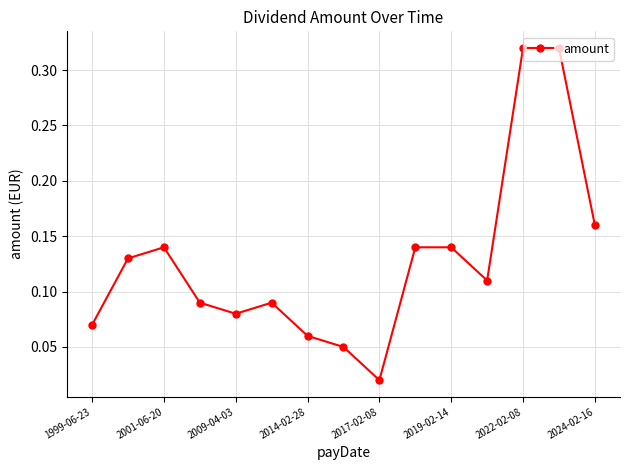

What is the sum of all values?

1.9